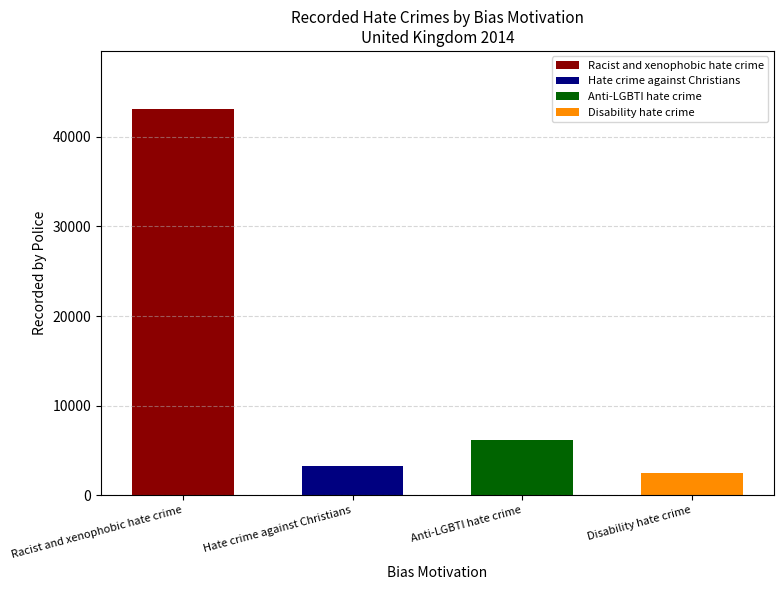

What is the maximum value shown in the chart?

43113